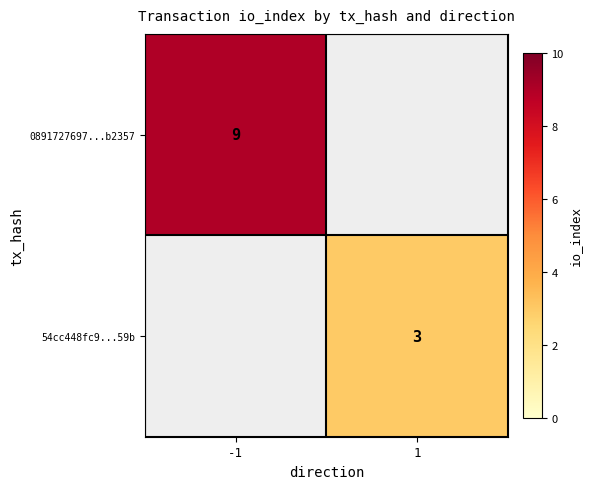

True or false: 54cc448fc9...59b has a value of 3 at 1.

True